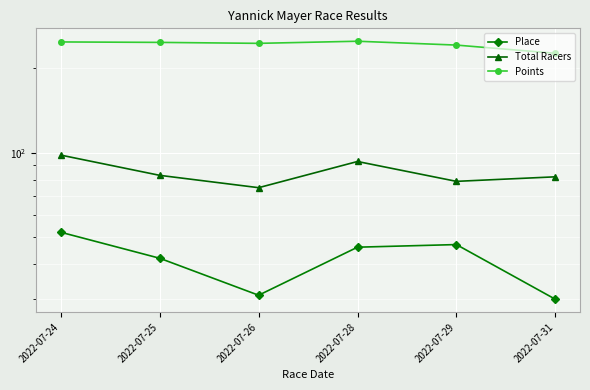

At which category does Points reach its first local valley?

2022-07-26